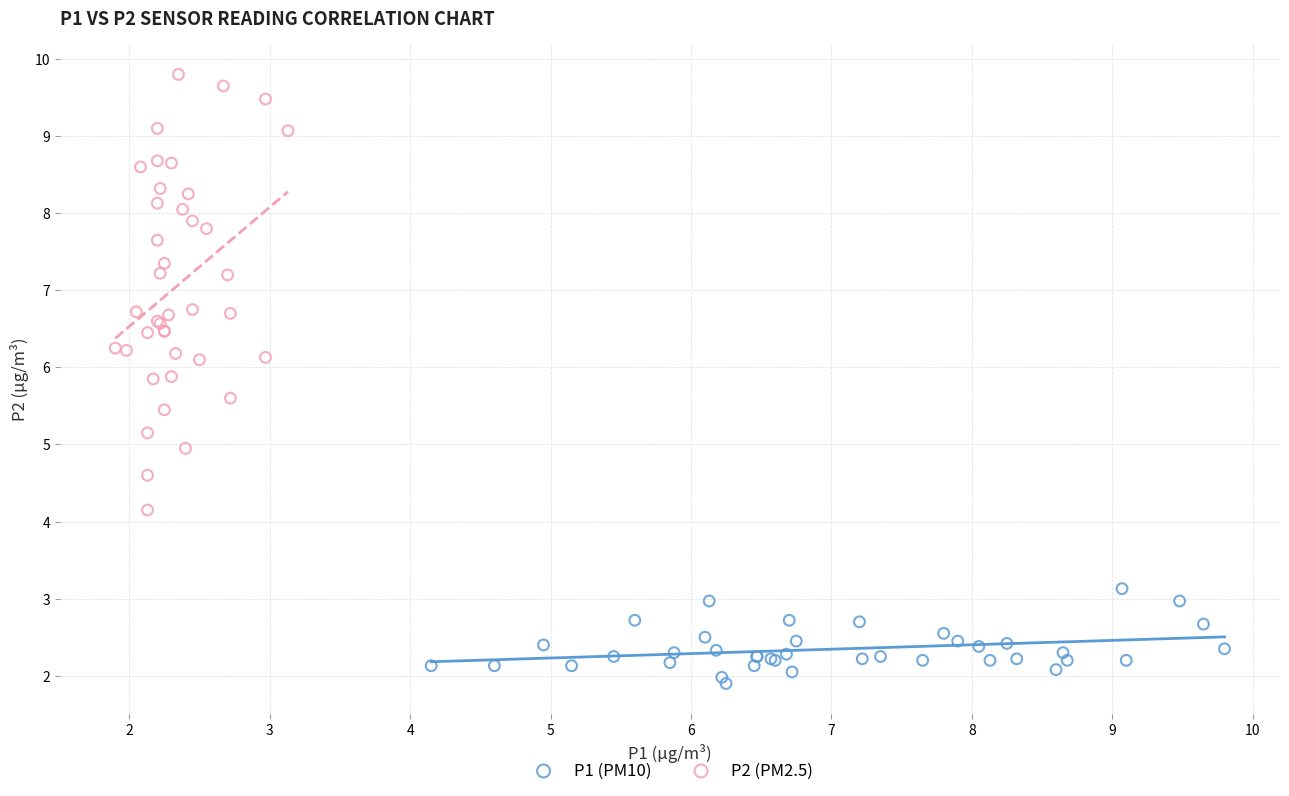

Which series reaches the maximum Y coordinate?

P2 (PM2.5)